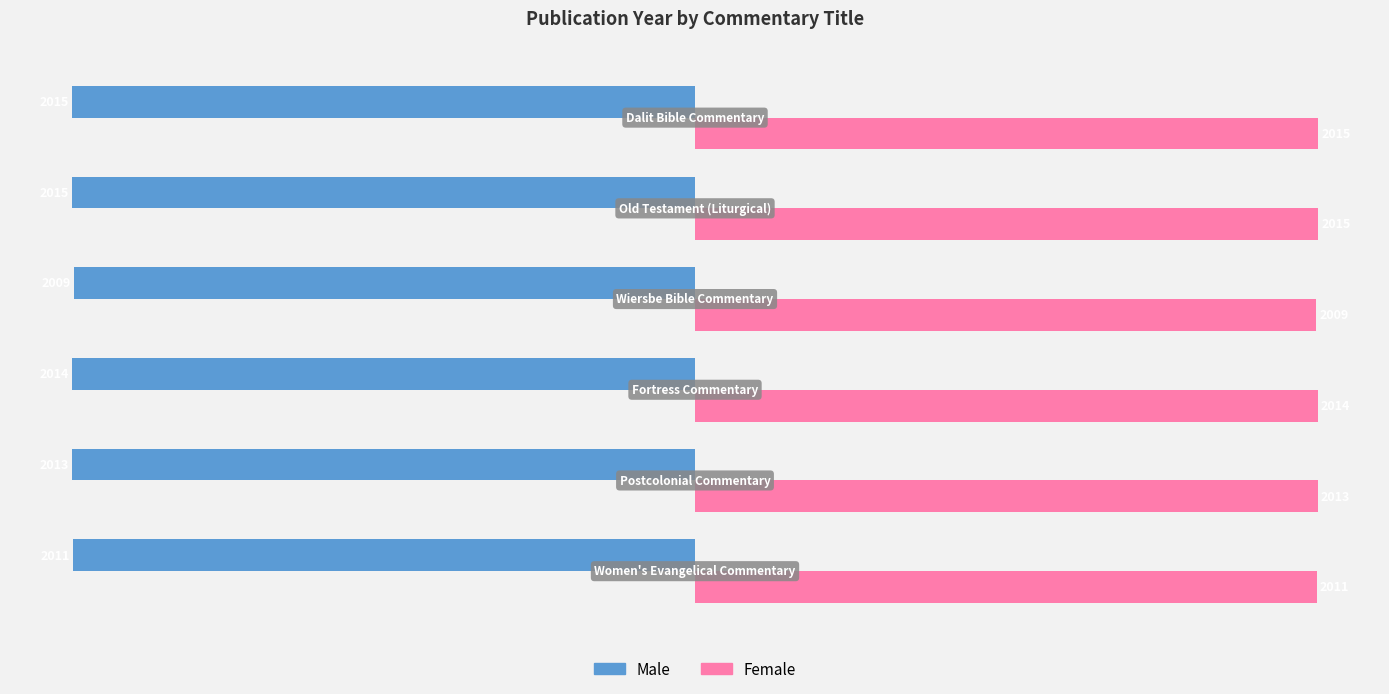

Count the Female values in the range 2011 to 2015.

5